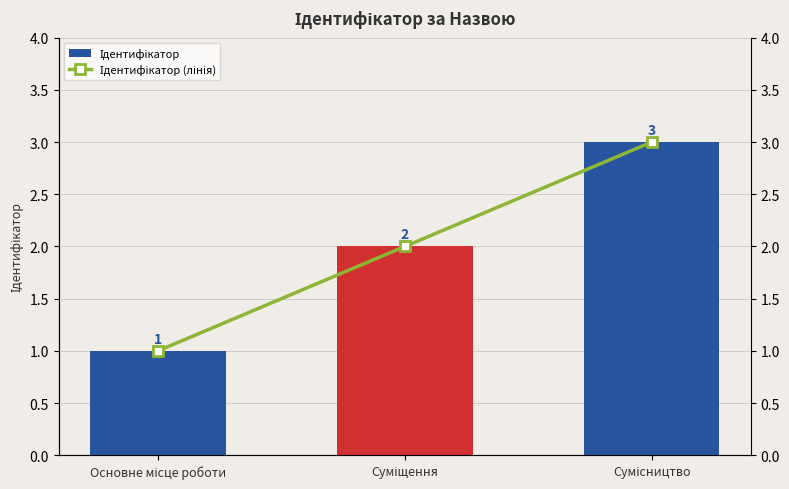

The value of Ідентифікатор at Основне місце роботи is 0. True or false?

False